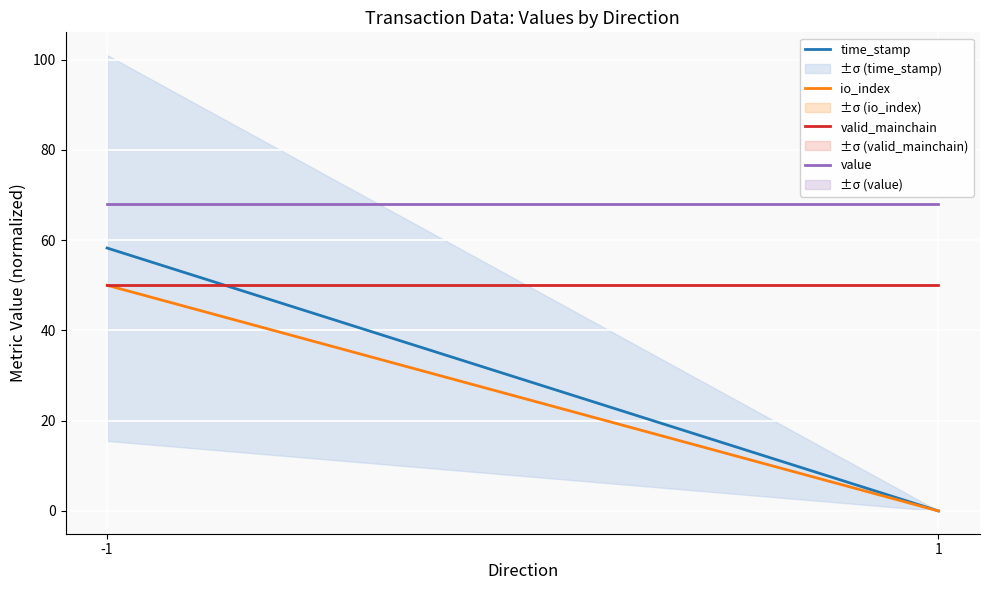

The value of valid_mainchain at 1 is 50.0. True or false?

True